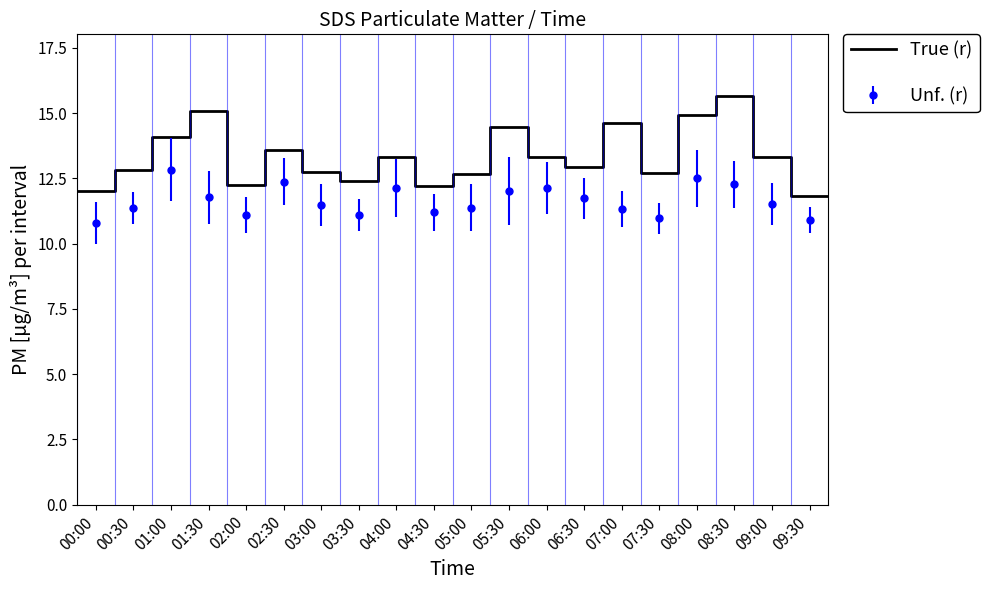

The Unf. (r) series shows 11.7 at 06:30. True or false?

True